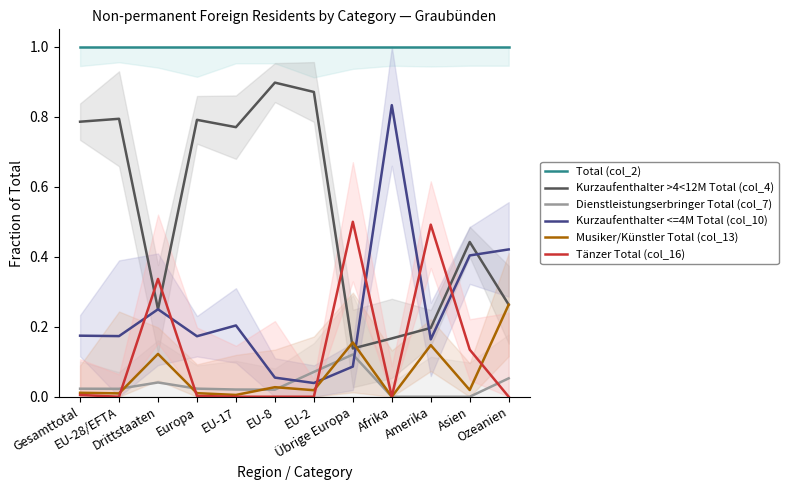

Does the chart have visible grid lines?

No